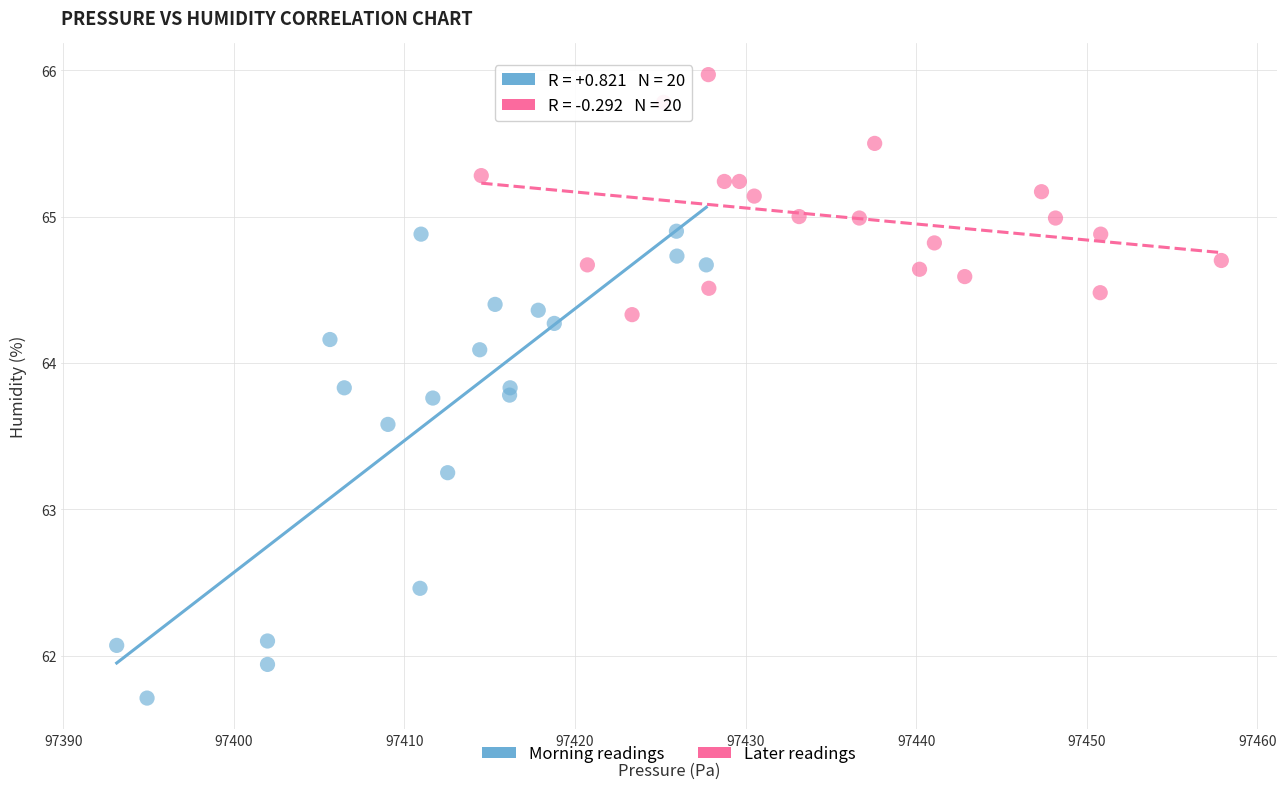

Which series contains the highest Y value?

Later readings